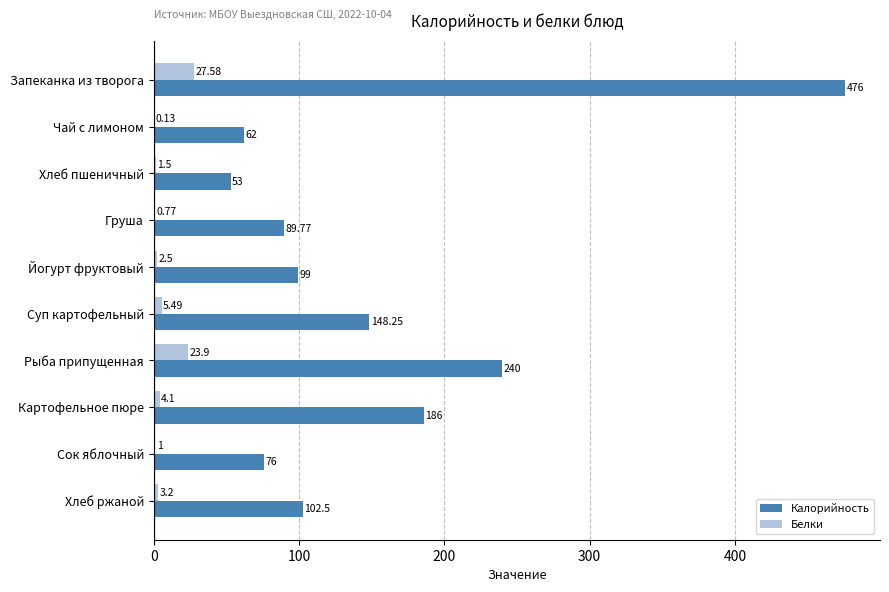

Count the number of data series in this chart.

2